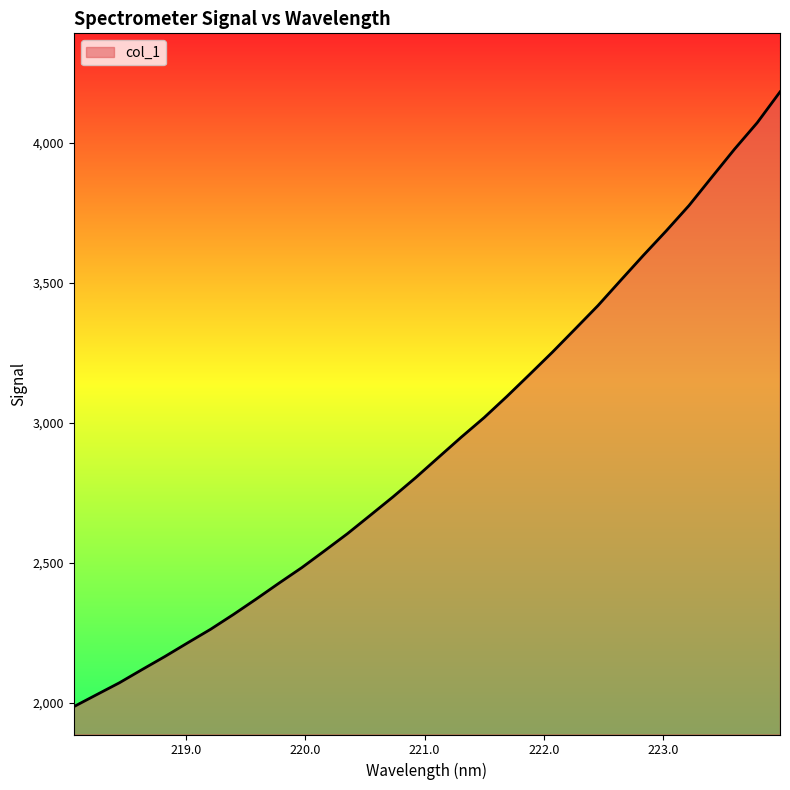

What is the difference between the second highest and minimum values?

2084.1